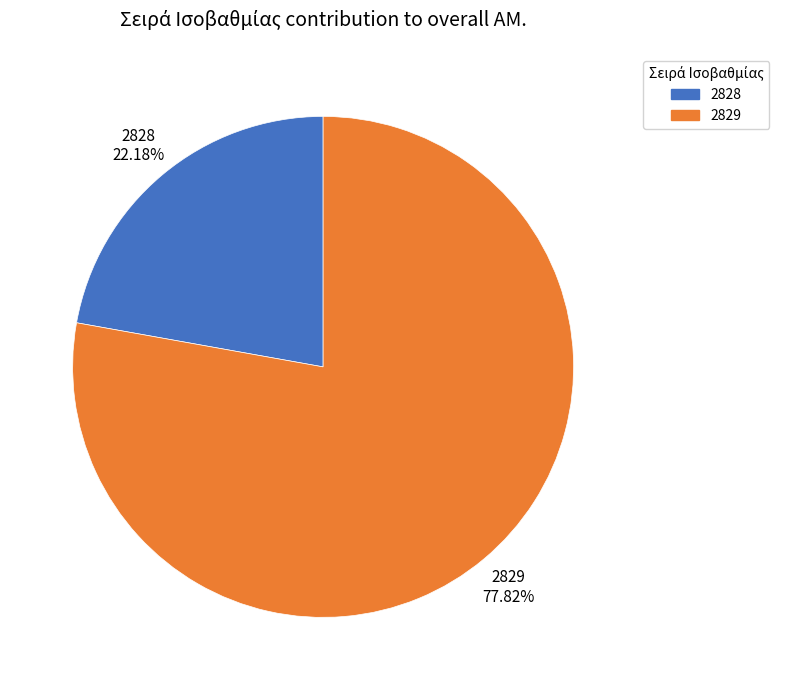

Which category accounts for the majority?

2829